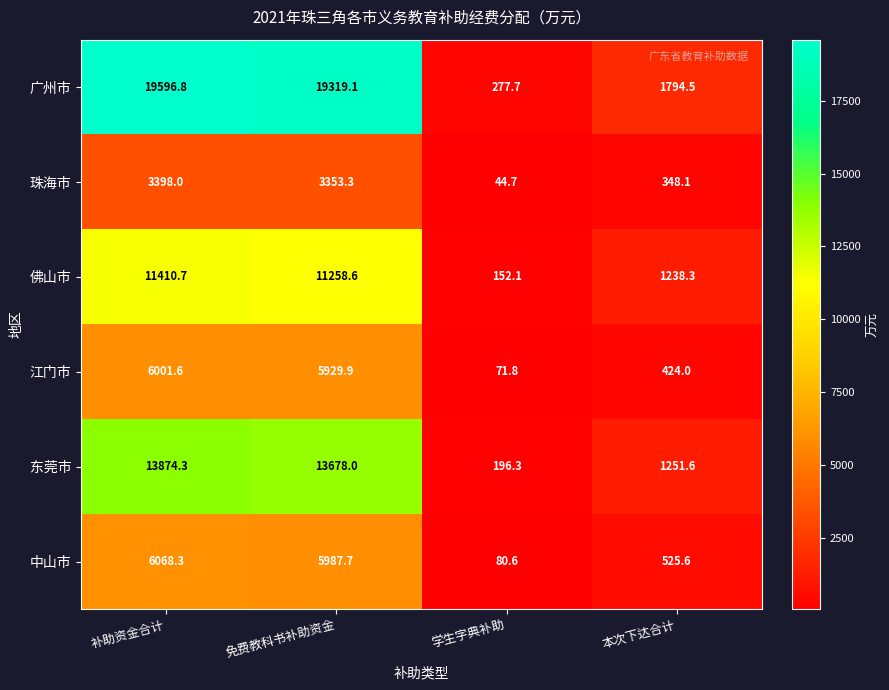

At which category is the sum across all series the highest?

补助资金合计